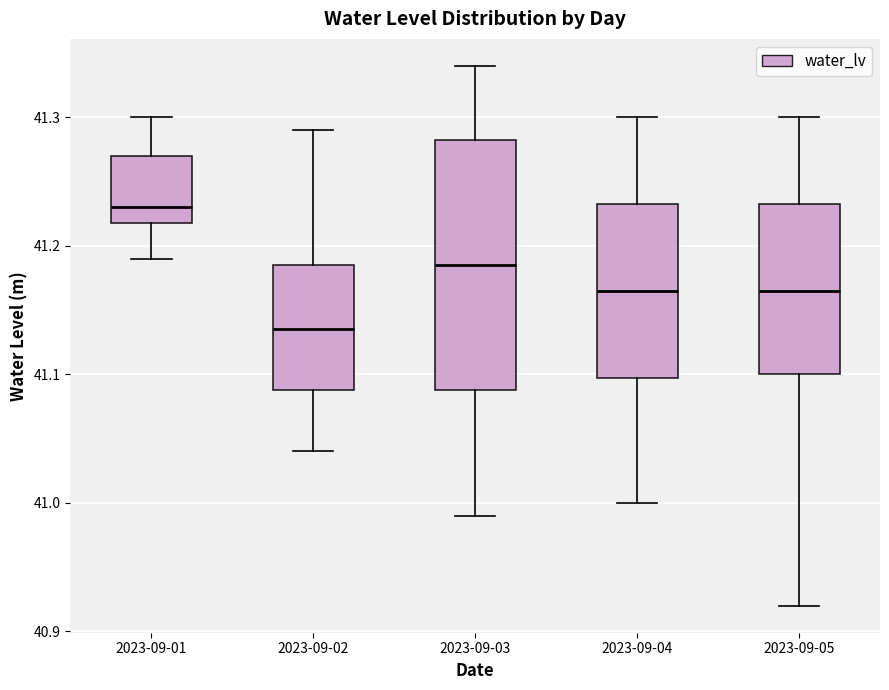

Reading left to right, read every box against the y-axis: the position of its median line, the range the box covers, and the ends of its whiskers. The values are not printed on the chart, so give them approximately, as read against the axis.

2023-09-01: median 41.23, box 41.22 to 41.27, whiskers 41.19 to 41.30
2023-09-02: median 41.14, box 41.09 to 41.19, whiskers 41.04 to 41.29
2023-09-03: median 41.19, box 41.09 to 41.28, whiskers 40.99 to 41.34
2023-09-04: median 41.17, box 41.10 to 41.23, whiskers 41.00 to 41.30
2023-09-05: median 41.17, box 41.10 to 41.23, whiskers 40.92 to 41.30